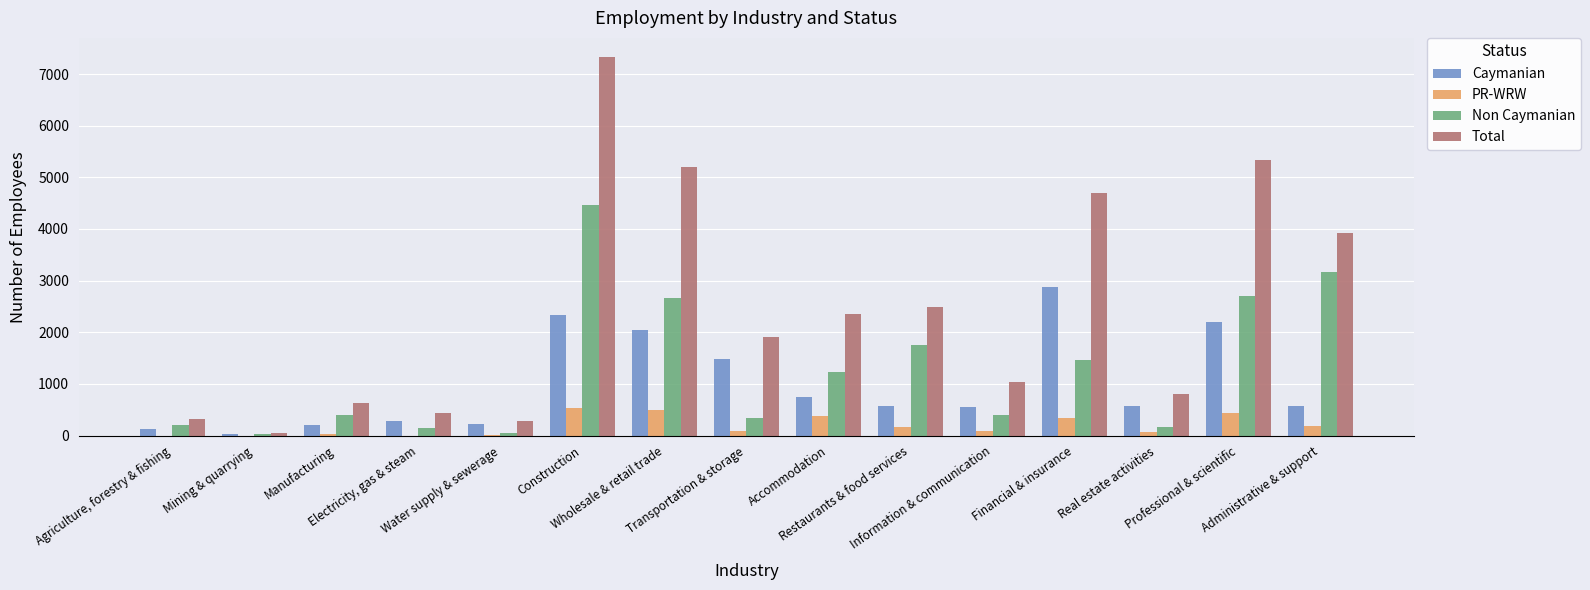

At which category is the sum across all series the highest?

Construction